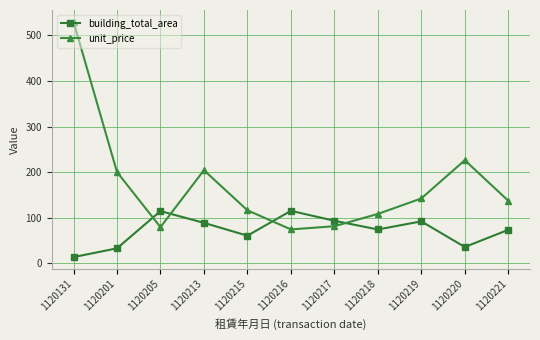

How many times do unit_price and building_total_area cross each other?

4